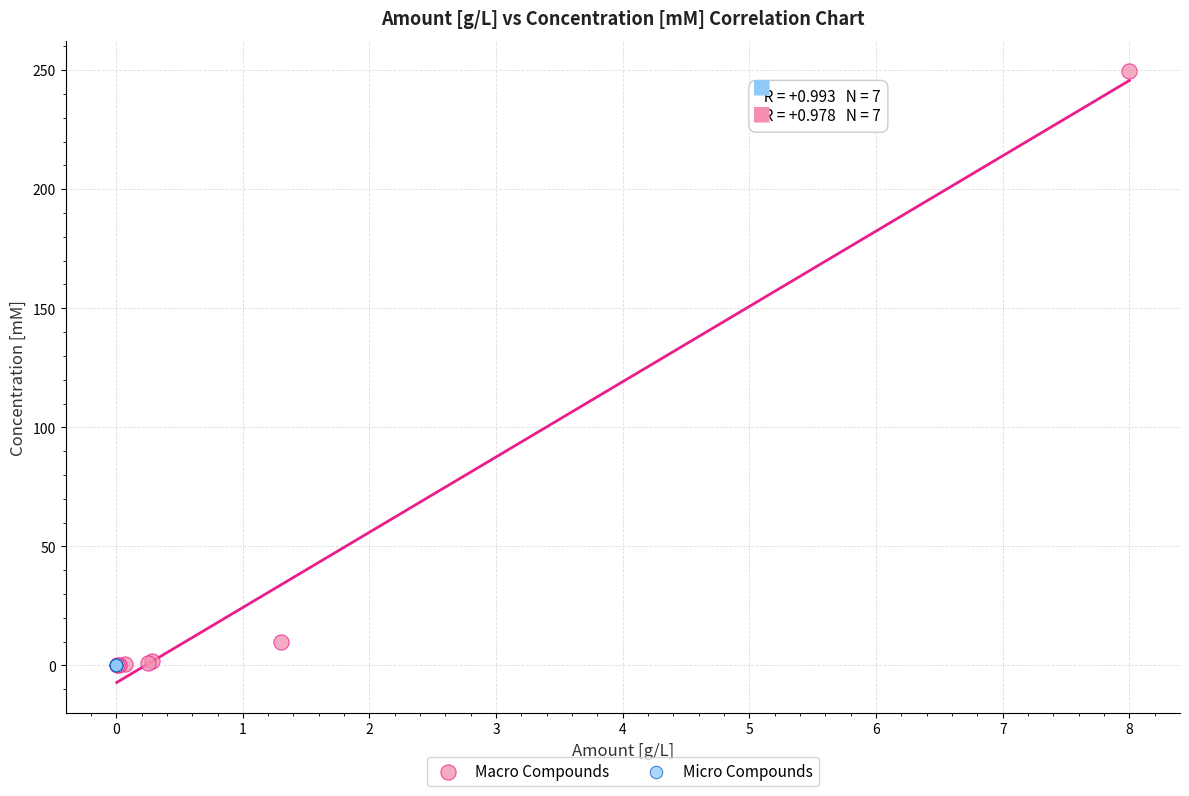

Which series contains the highest Y value?

Macro Compounds